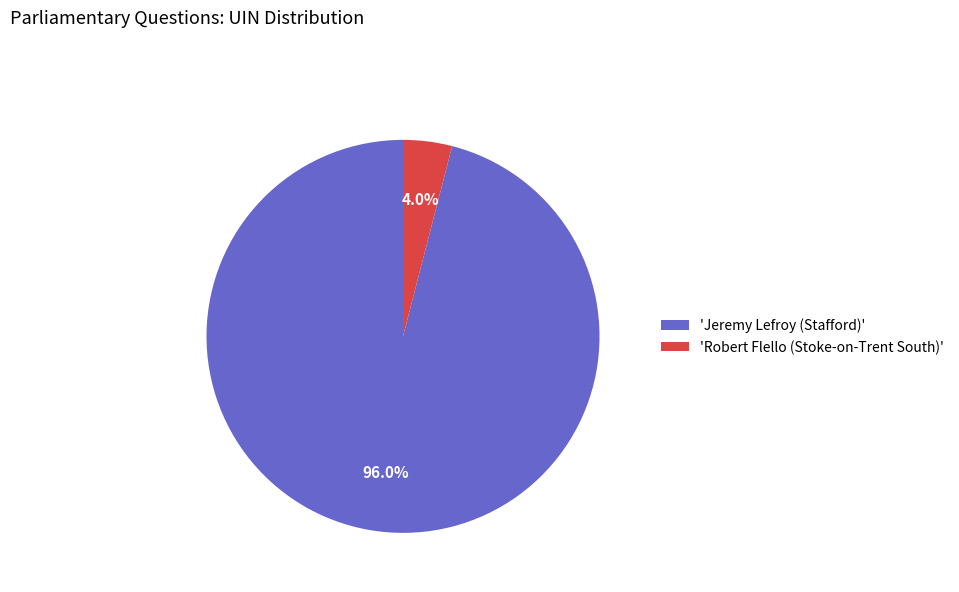

What percentage do 'Robert Flello (Stoke-on-Trent South)' and 'Jeremy Lefroy (Stafford)' together represent?

100.0%